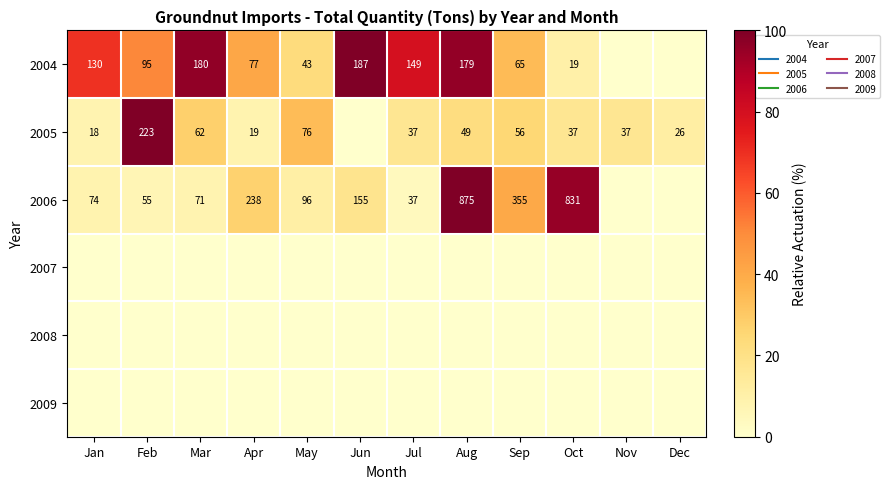

The 2008 series shows 0.0 at Mar. True or false?

True